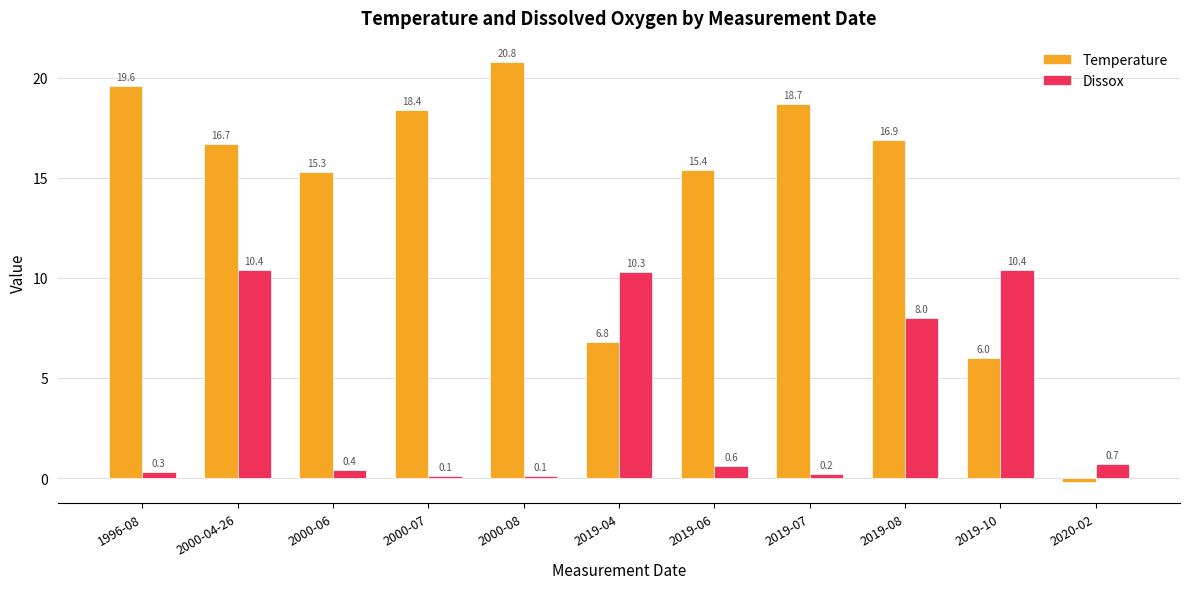

What is the approximate value of Dissox at 2019-04?

10.3